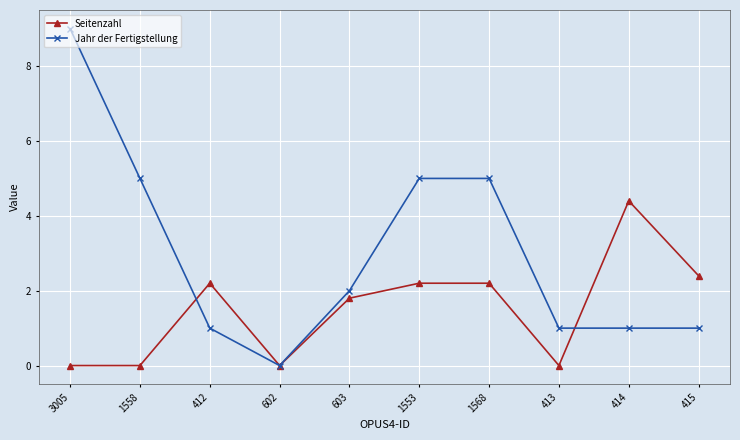

How many data points in Seitenzahl are above 2?

5